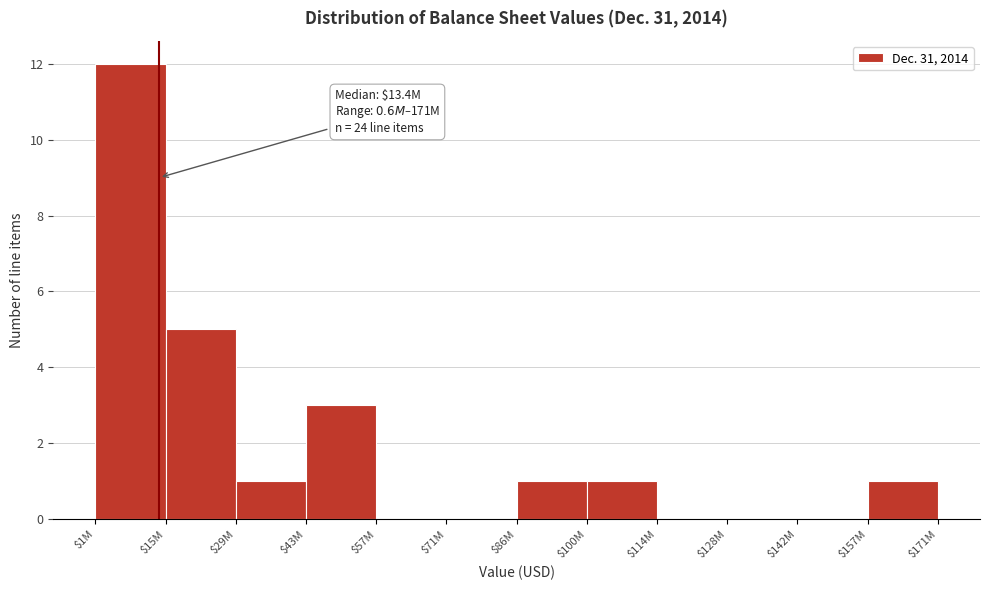

Is it true that the value at $157M is 2?

False